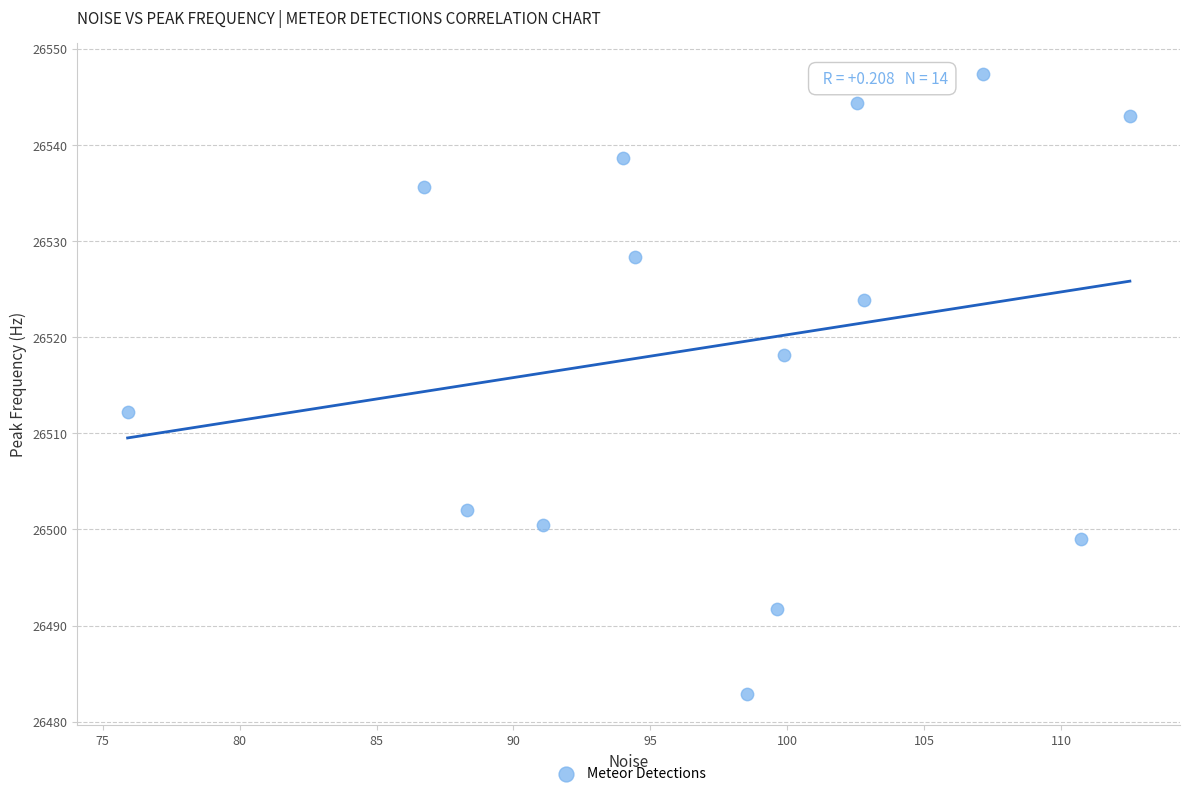

What is the range of Y values (max minus min)?

64.5